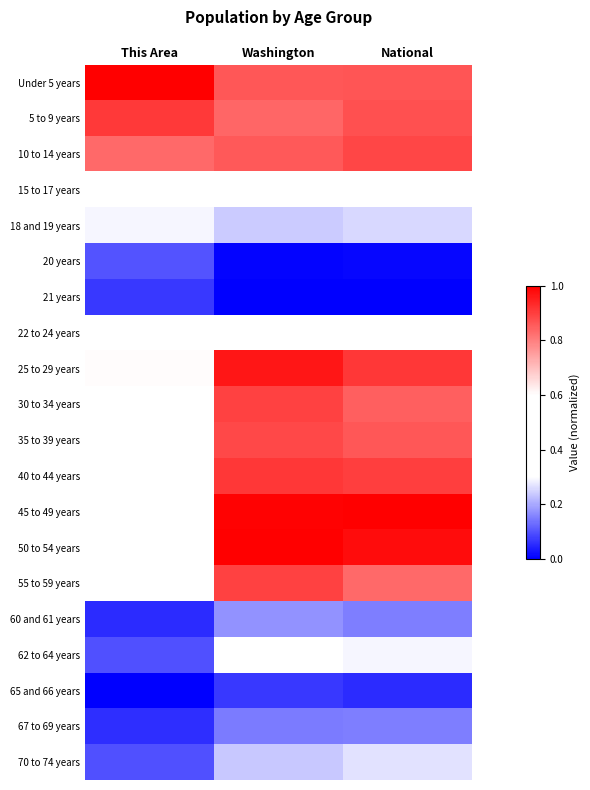

Which has a higher value, National or Washington?

National